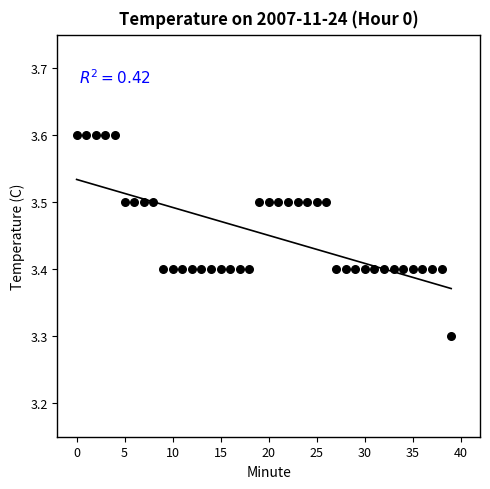

What Y value in the scatter plot is closest to 3?

3.3